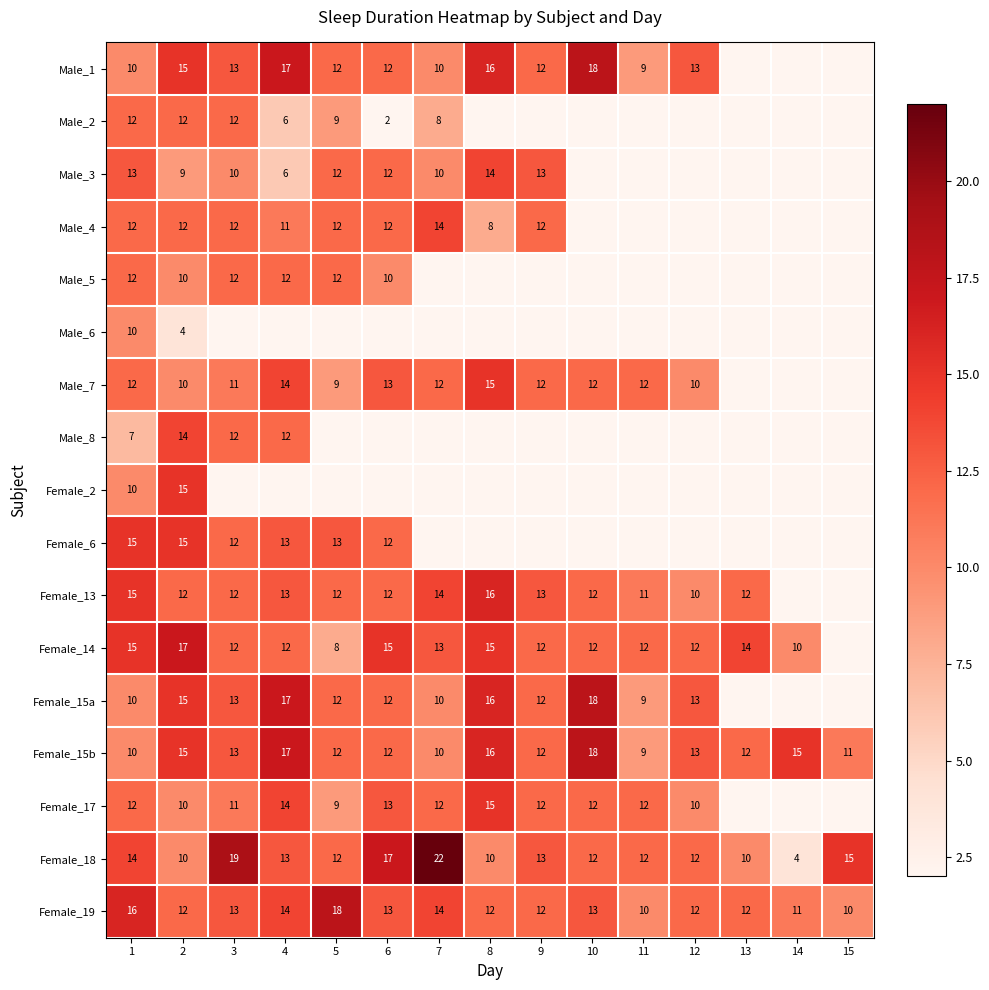

What is the spread (max minus min) of values at 1?

9